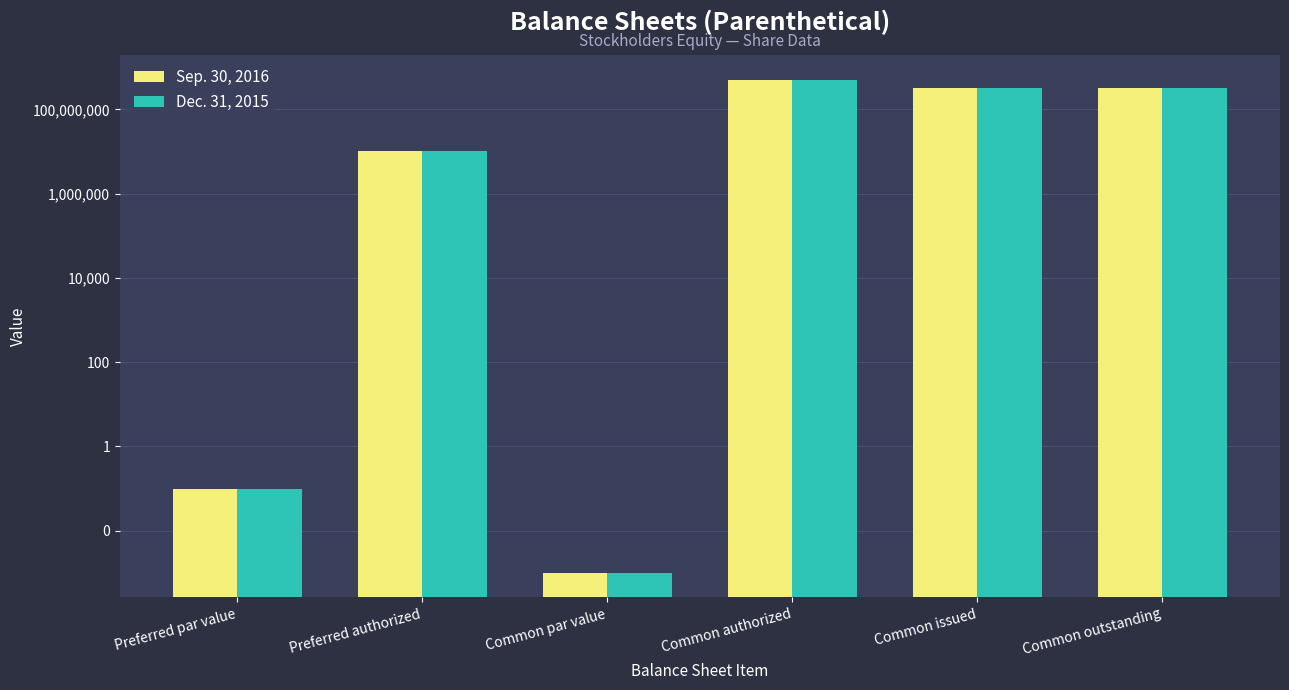

What is the difference between the Sep. 30, 2016 values at Common par value and Preferred authorized?

10000000.0